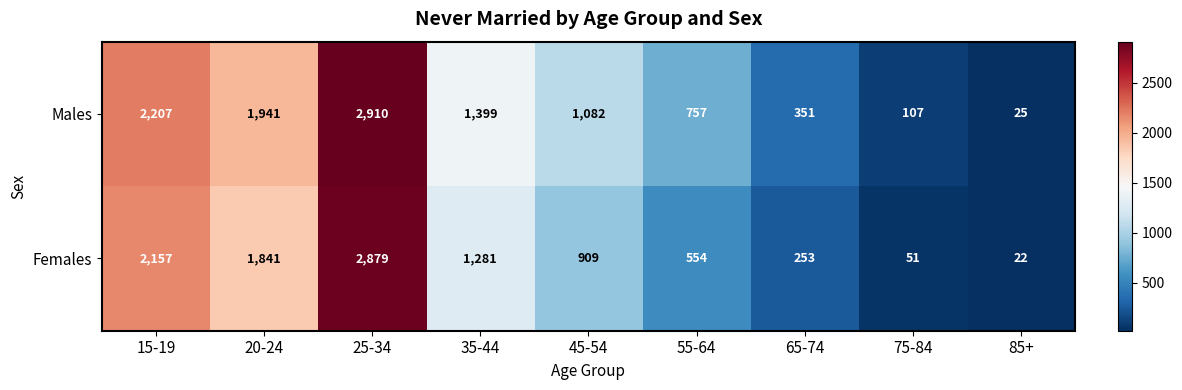

What is the difference between the maximum and second lowest values in the Males series?

2803